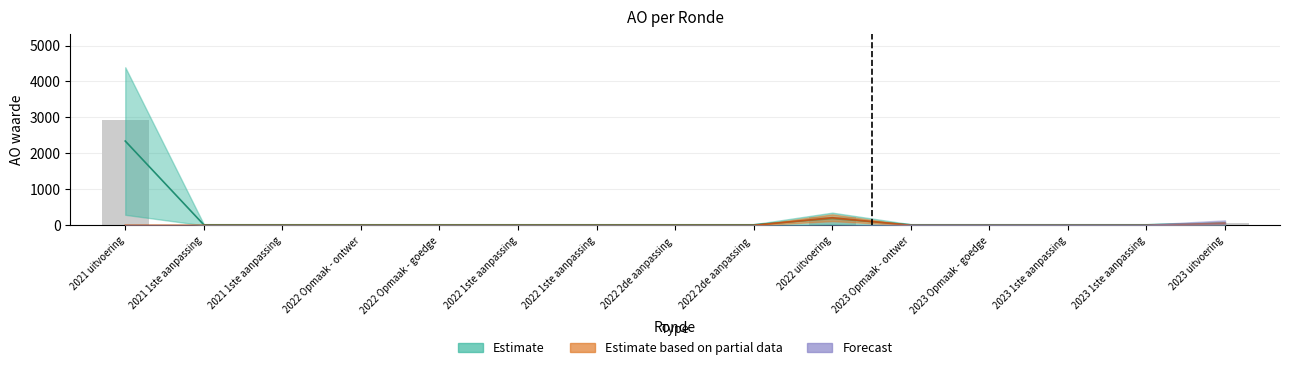

Does the chart contain stacked bars?

No